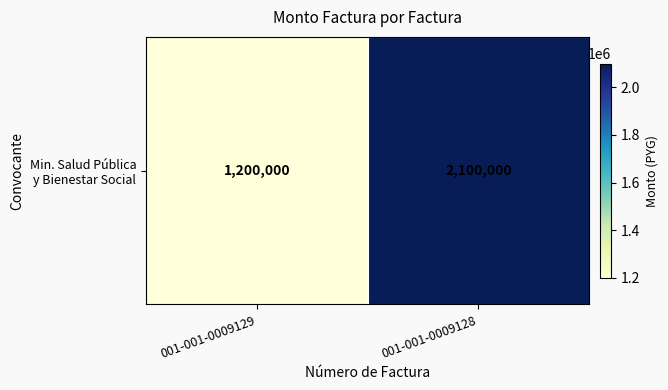

The value at 001-001-0009129 is 1200000. True or false?

True